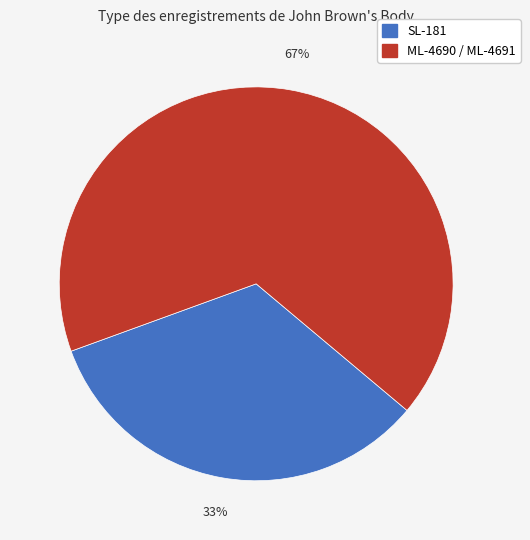

Is there a majority slice in this chart?

Yes